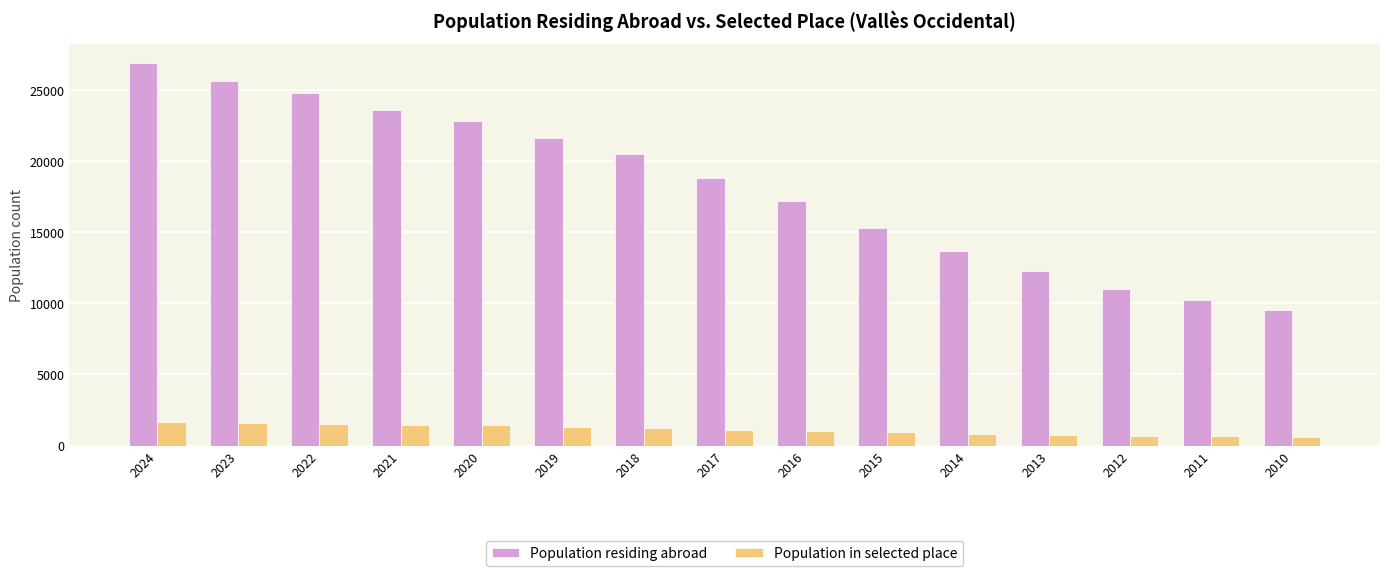

List the series in order of their overall mean, highest first.

Population residing abroad, Population in selected place